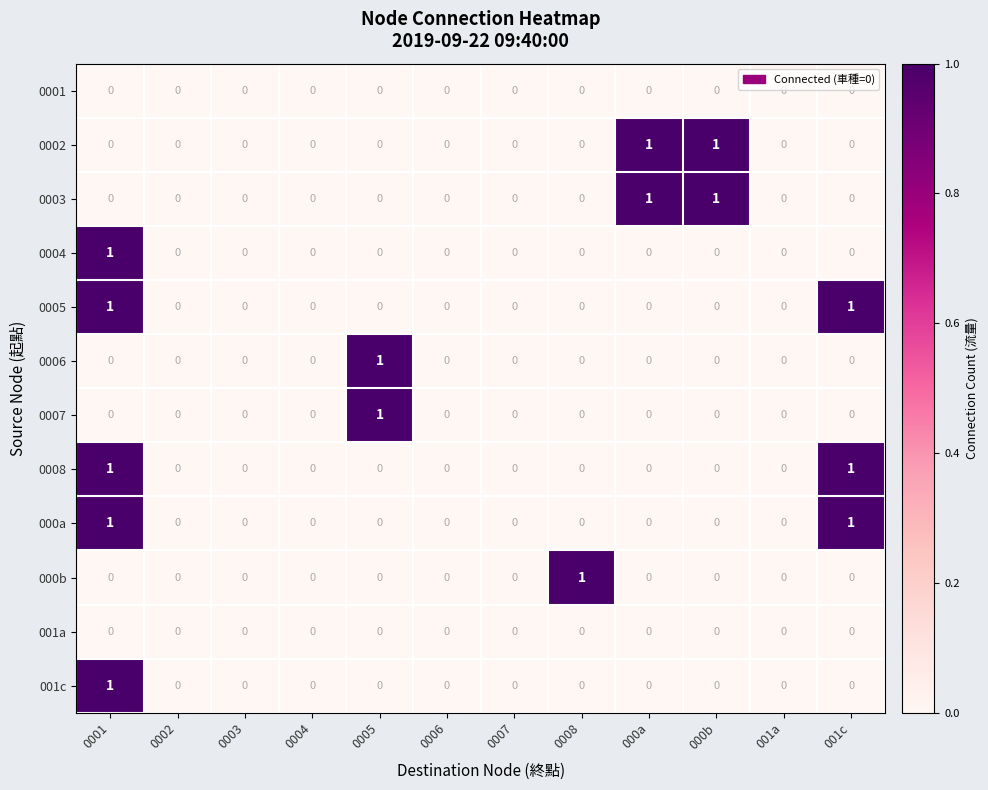

What is the total value across all series at 001c?

3